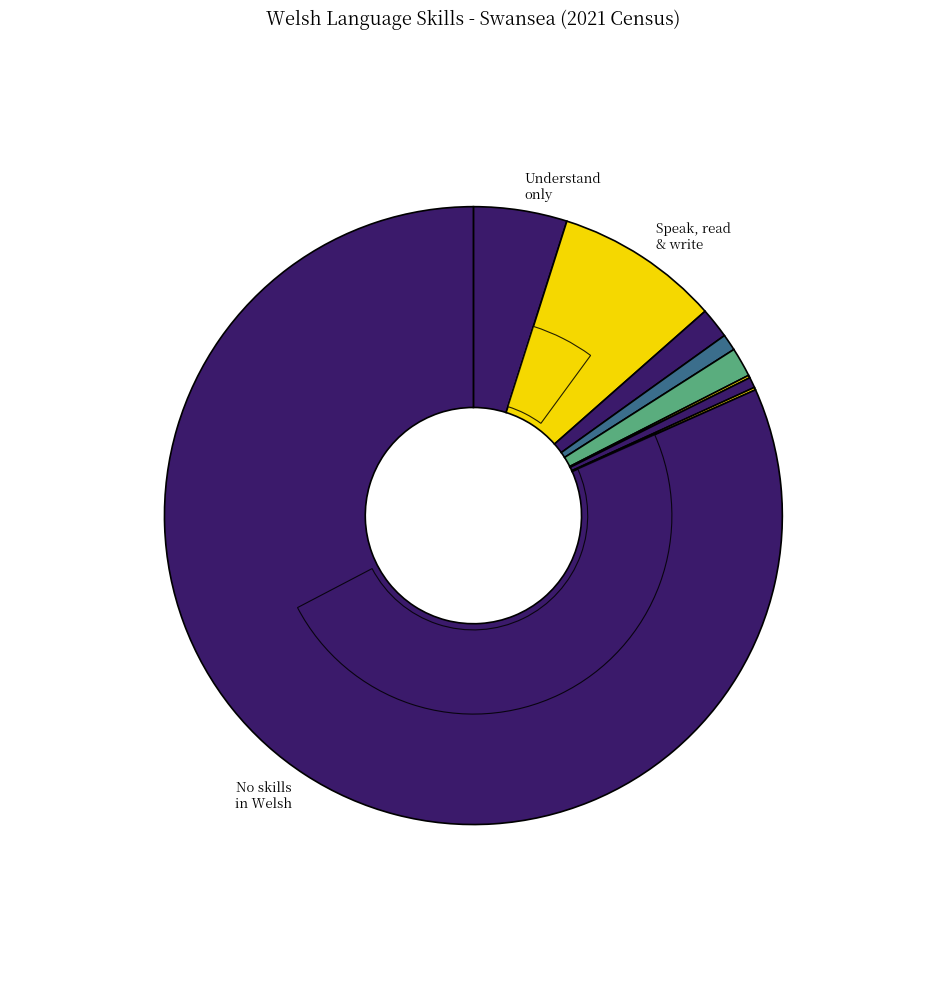

True or false: Can read and write but cannot speak Welsh accounts for 1% of the total.

True